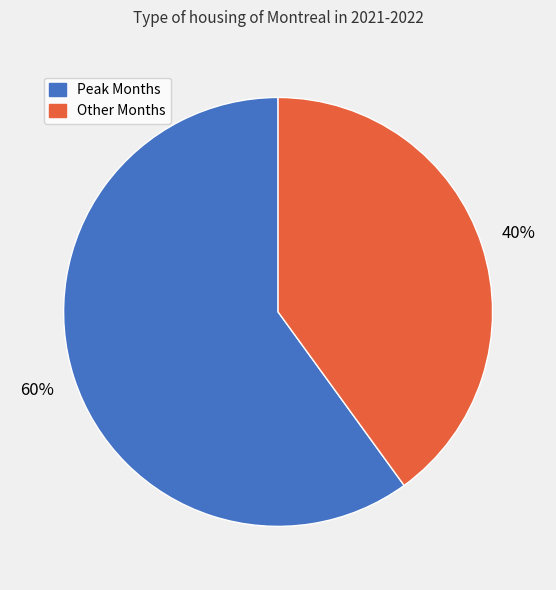

How many slices are in this pie chart?

2